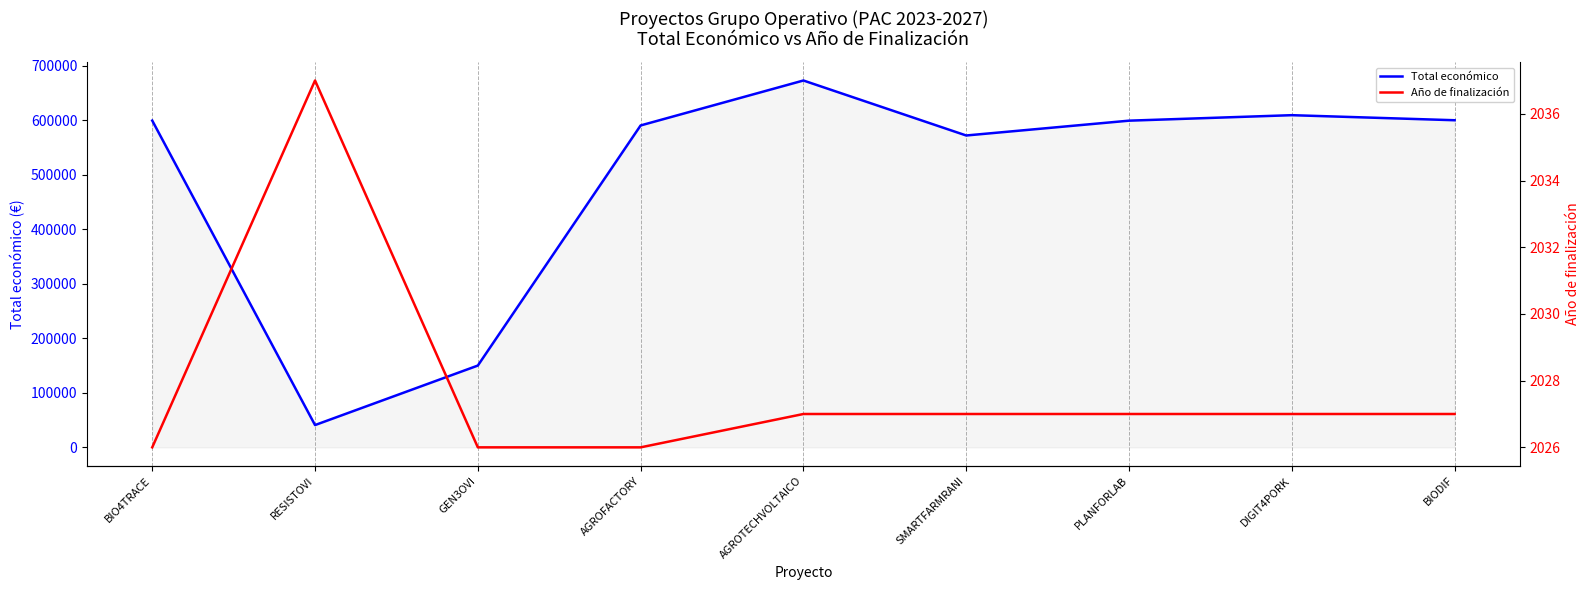

Which has a higher value, BIO4TRACE or AGROTECHVOLTAICO?

AGROTECHVOLTAICO